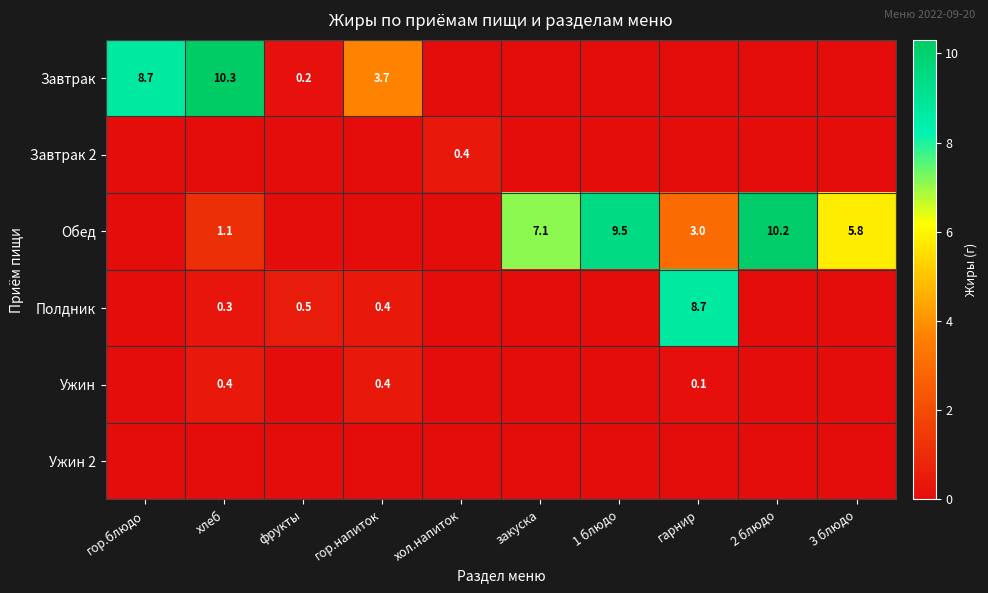

True or false: Полдник has a value of 0.3 at хлеб.

True